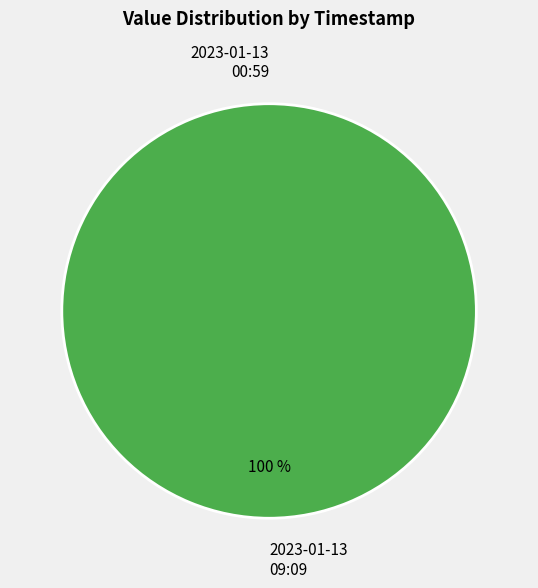

Which slice is the largest?

2023-01-13T09:09:25.856Z